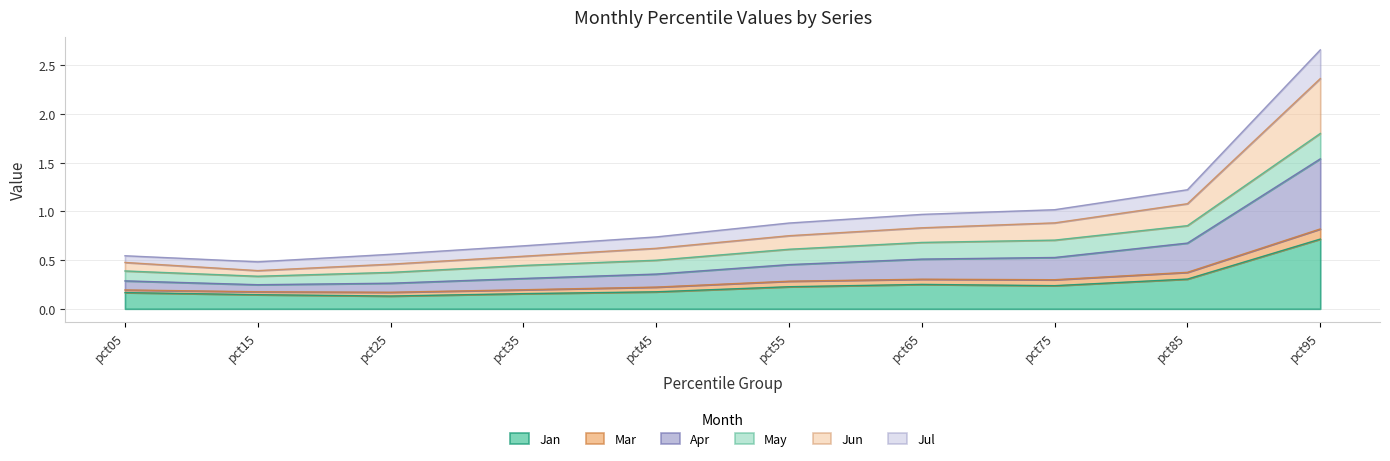

At which category is the sum across all series the highest?

pct95